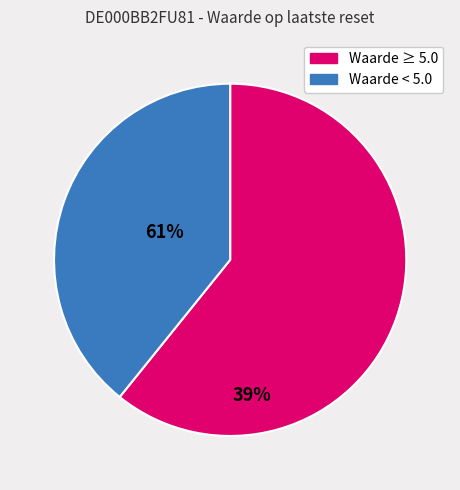

Is there any slice that represents more than half of the pie?

Yes